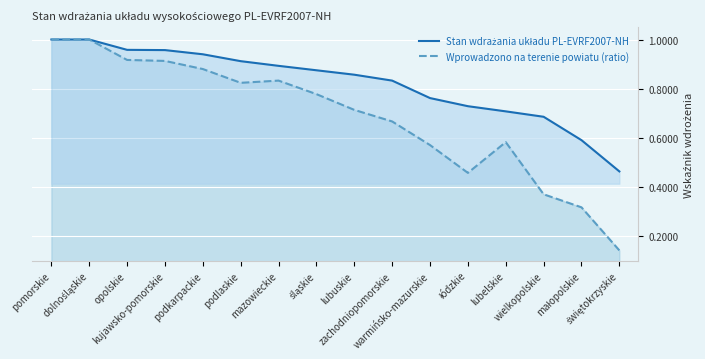

What are all the series names shown in the legend?

Stan wdrażania układu PL-EVRF2007-NH, Wprowadzono na terenie powiatu (ratio)